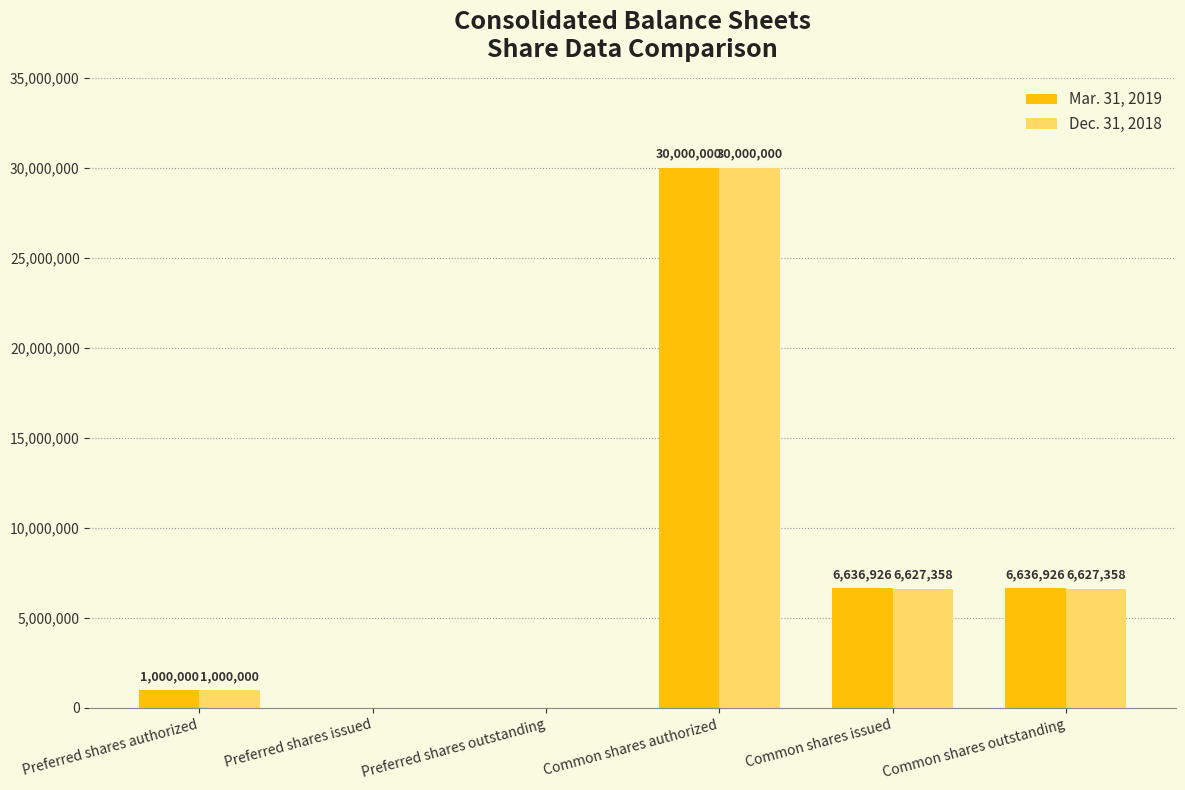

Reading left to right, transcribe all the data shown in this chart.

Mar. 31, 2019: 1000000	0	0	30000000	6636926	6636926
Dec. 31, 2018: 1000000	0	0	30000000	6627358	6627358